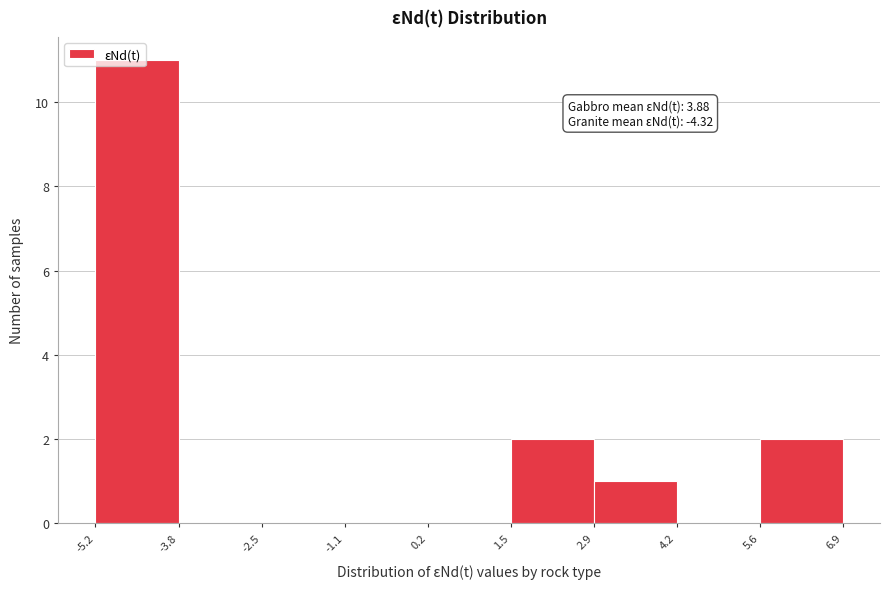

Which range on the x-axis has the tallest bar?

-5.2 to -3.8